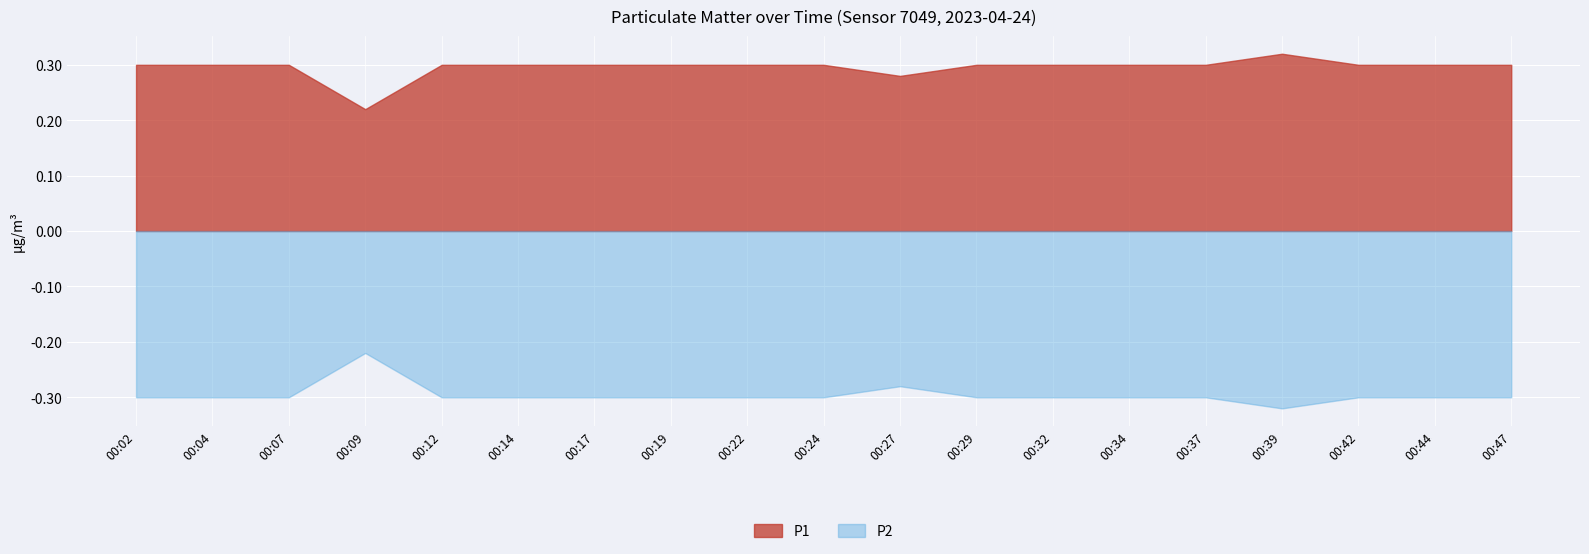

Which series has the widest spread of values?

P1